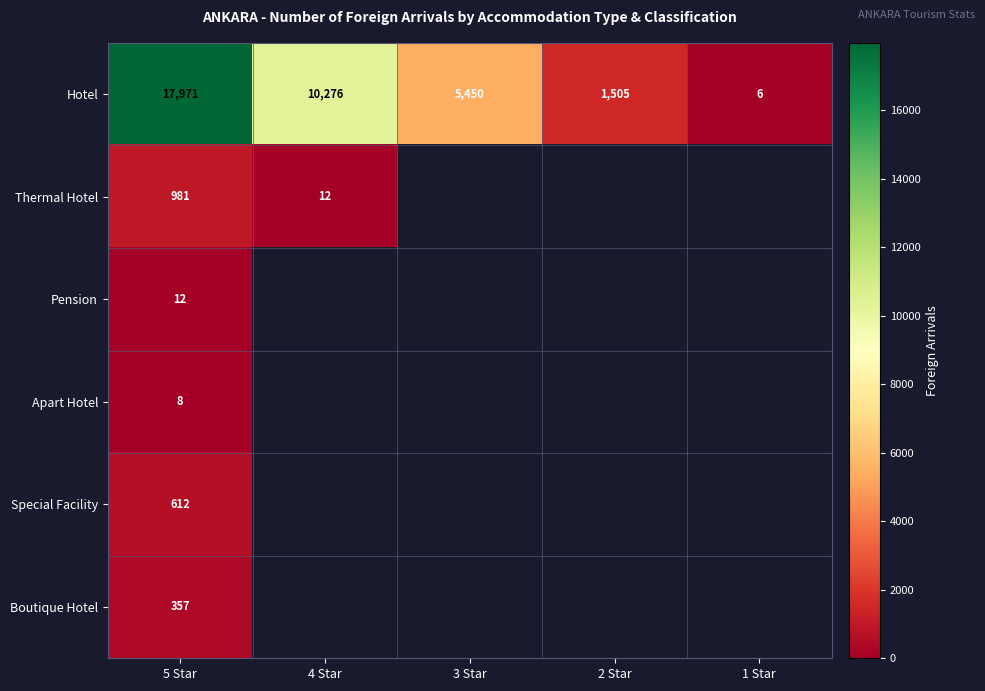

What is the lowest value of the Hotel series?

6